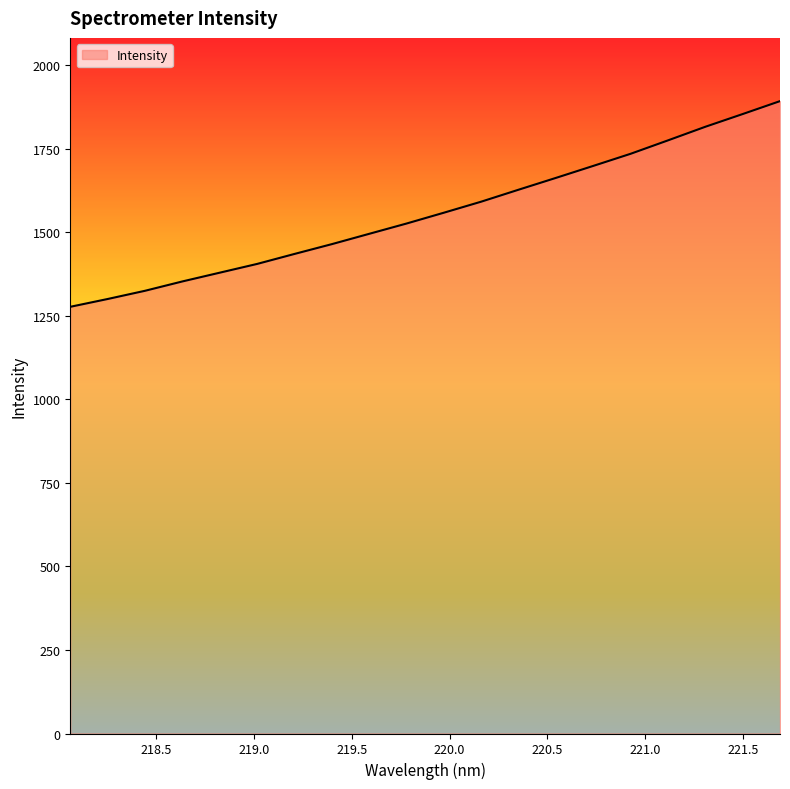

What is the difference between the maximum and minimum values?

615.5